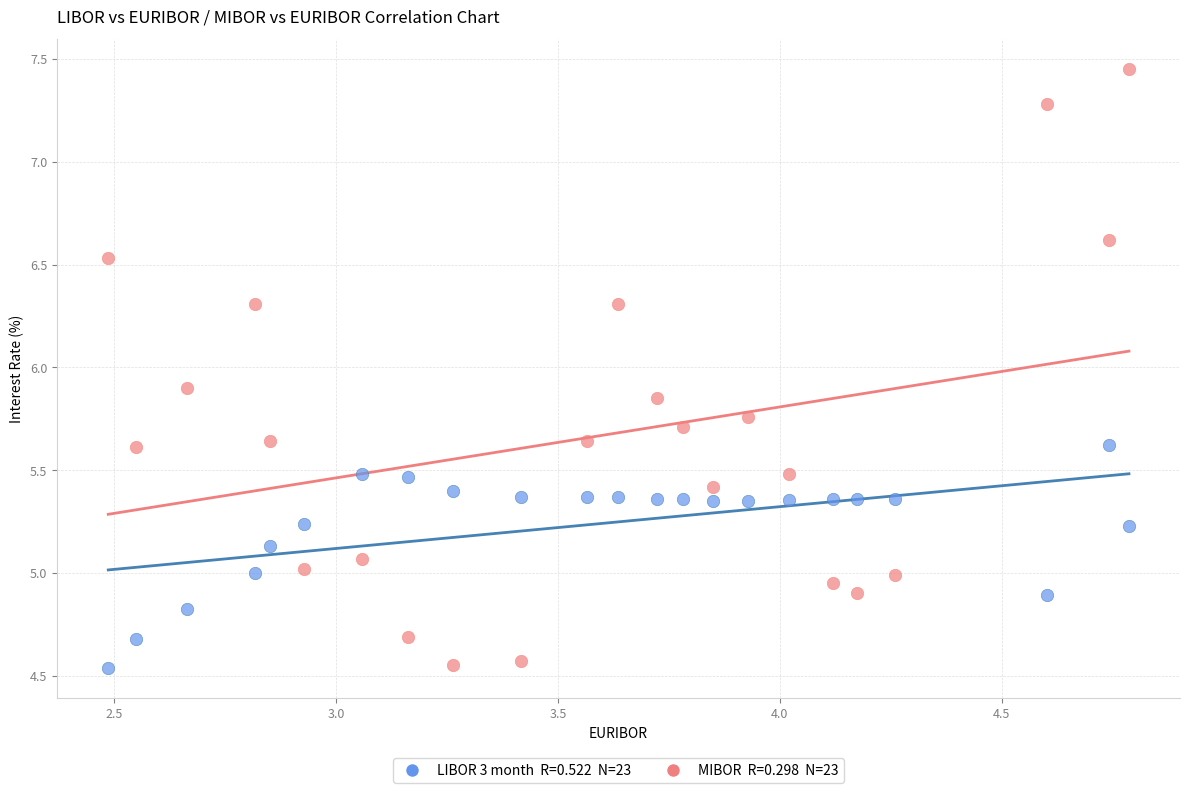

Across all data points, what is the range of X values (max minus min)?

2.3